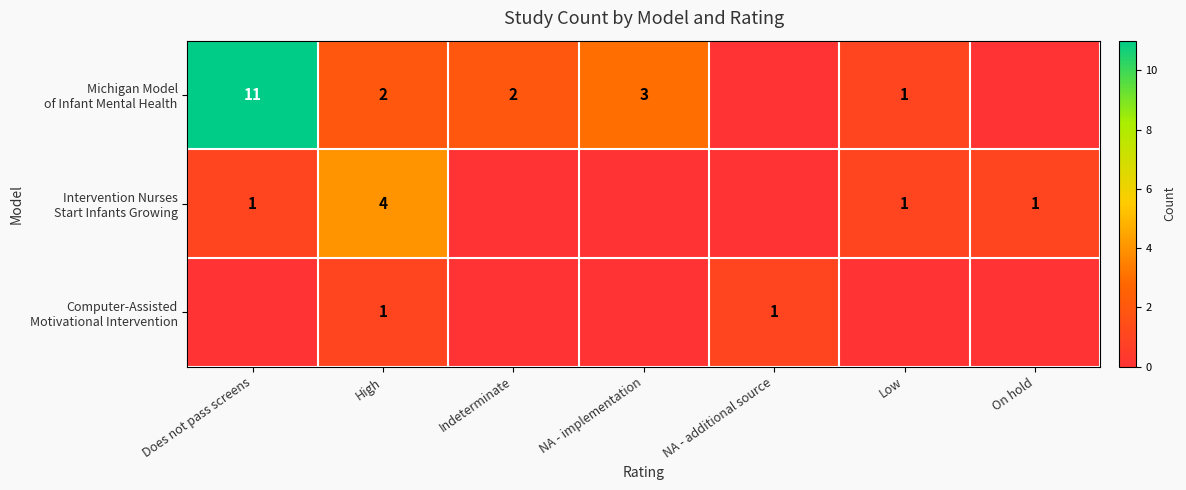

Which series has the largest range (max minus min)?

Michigan Model of Infant Mental Health